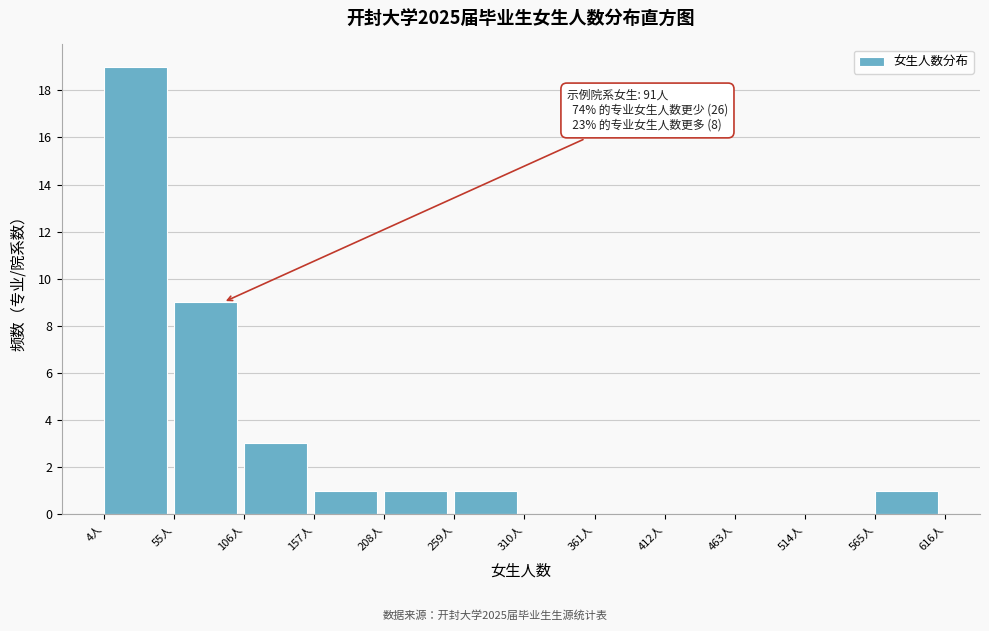

Over which range of the x-axis is the bar tallest?

4 to 55